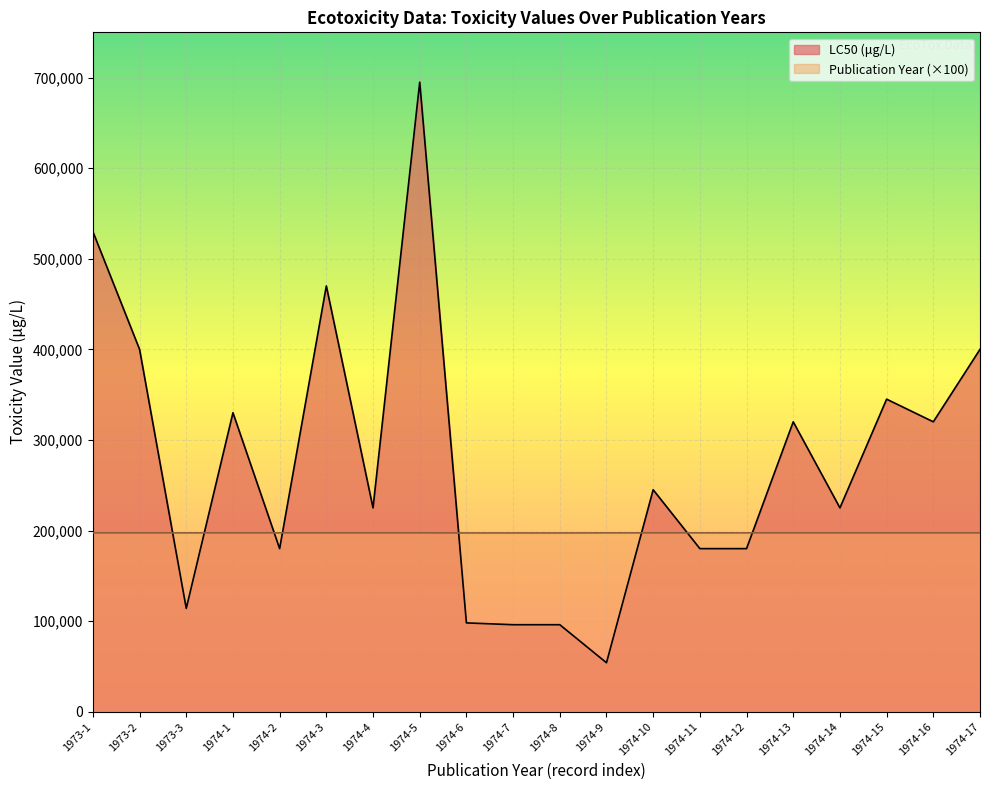

Does the chart display data point markers on the line(s)?

No